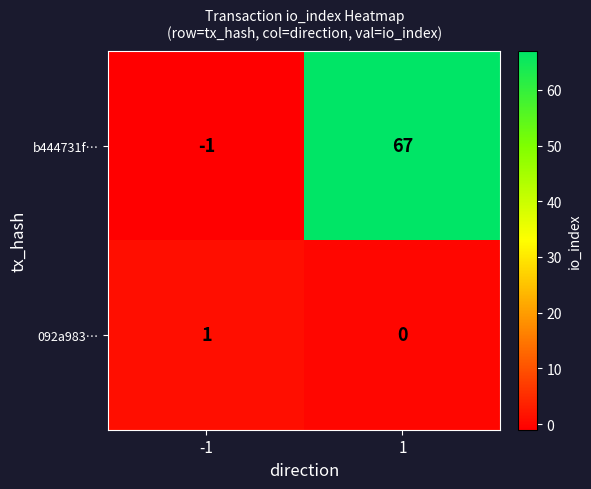

Rank the series by their average value, from highest to lowest.

b444731f…, 092a983…